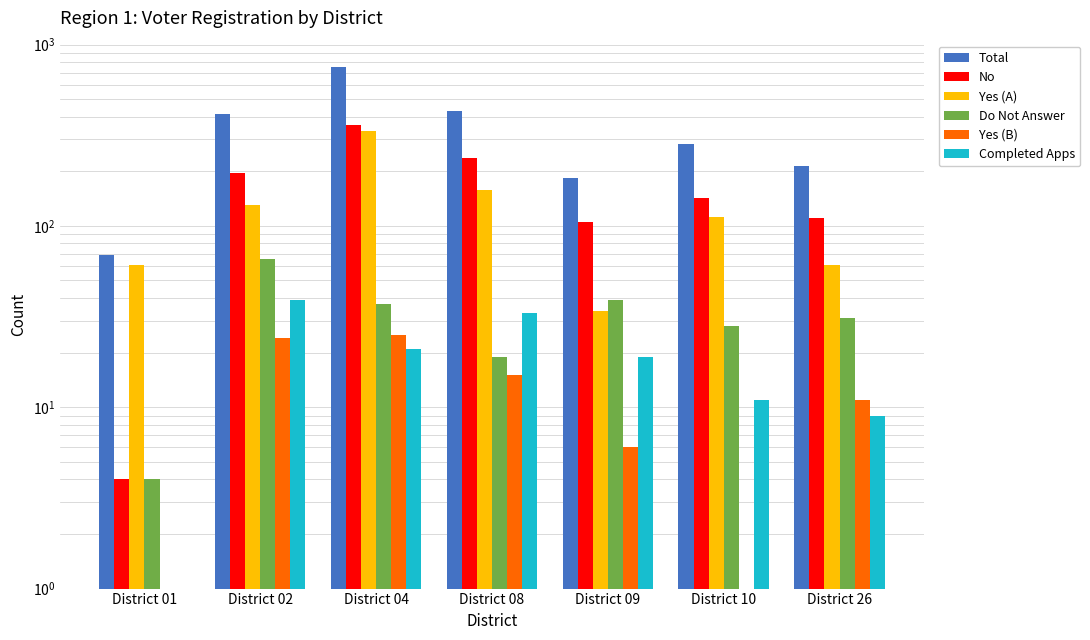

Count the number of data series in this chart.

6